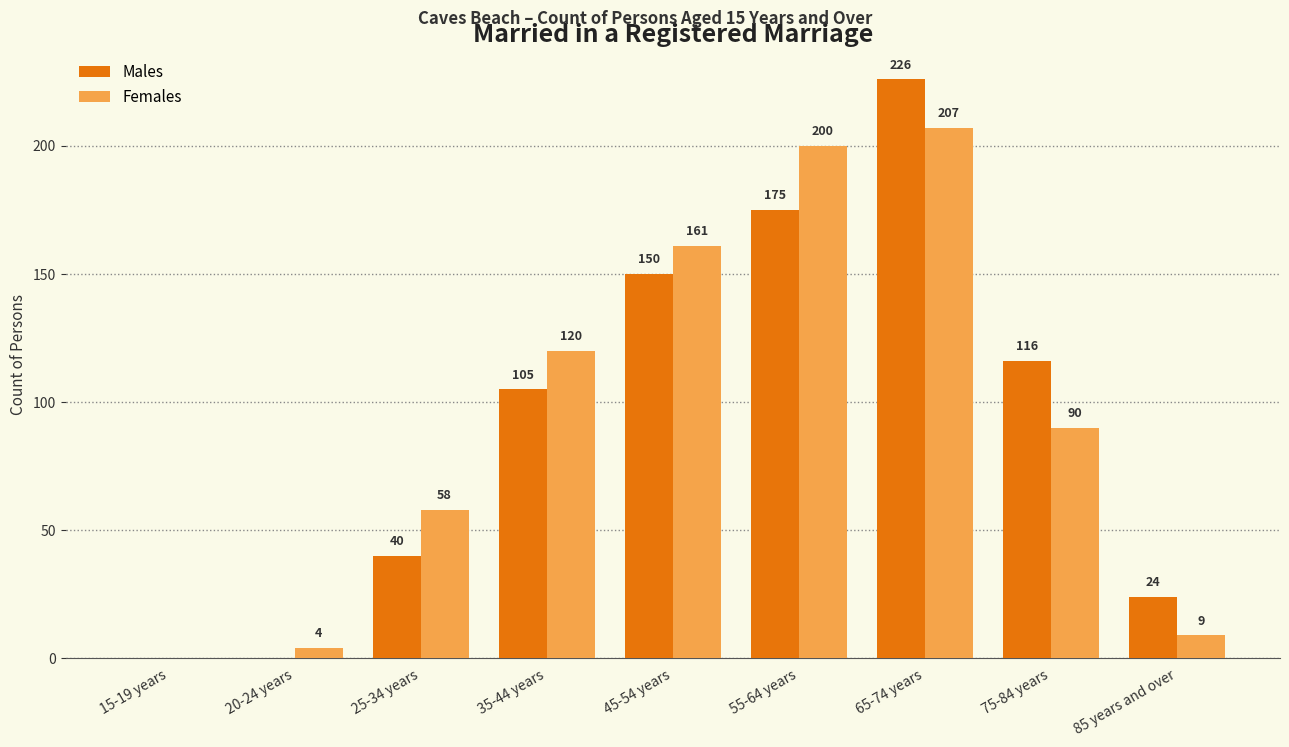

At which label is Males closest to 113?

75-84 years